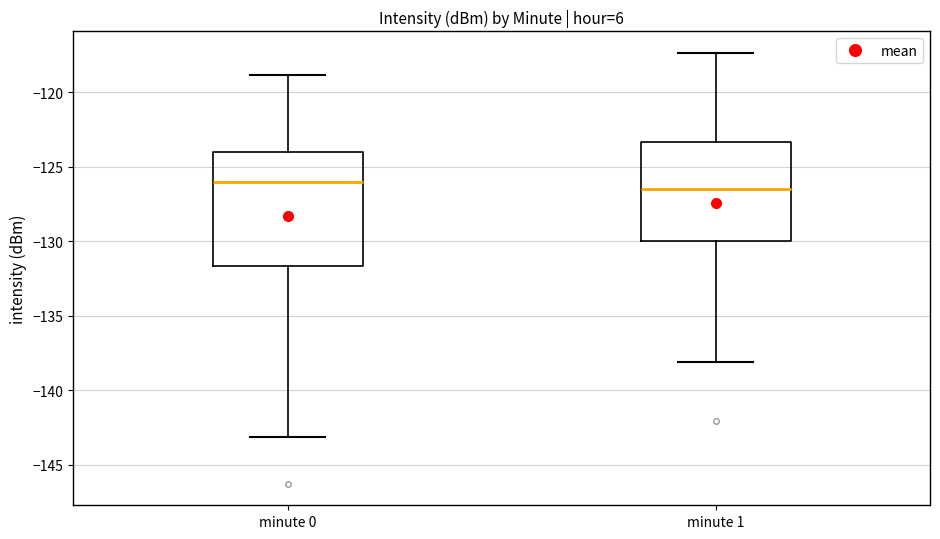

Which box is the tallest, from its lower edge to its upper edge?

minute 0